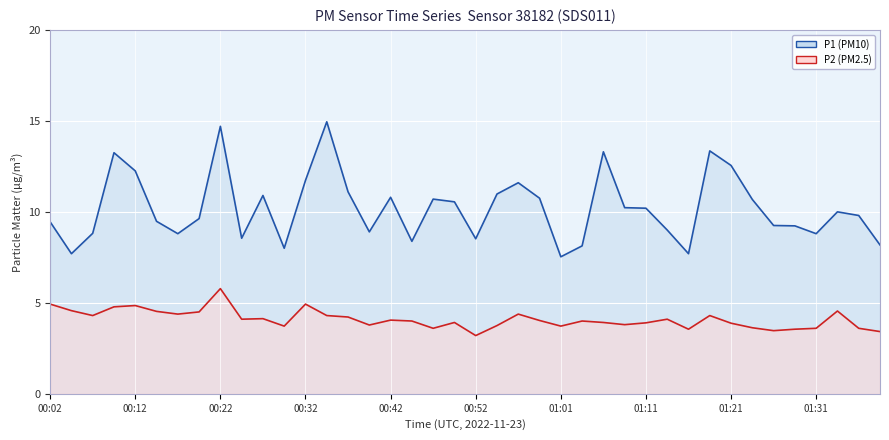

What value does the P1 (PM10) series have at 23?

10.8